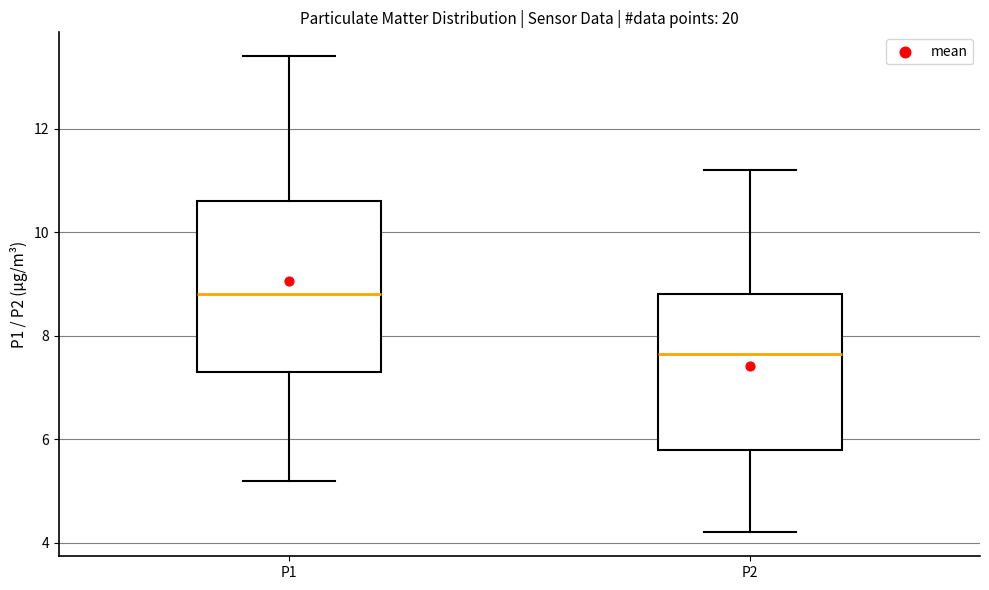

Reading left to right, read every box against the y-axis: the position of its median line, the range the box covers, and the ends of its whiskers. The values are not printed on the chart, so give them approximately, as read against the axis.

P1: median 8.8, box 7.4 to 10.6, whiskers 5.2 to 13.4
P2: median 7.6, box 5.8 to 8.8, whiskers 4.2 to 11.2